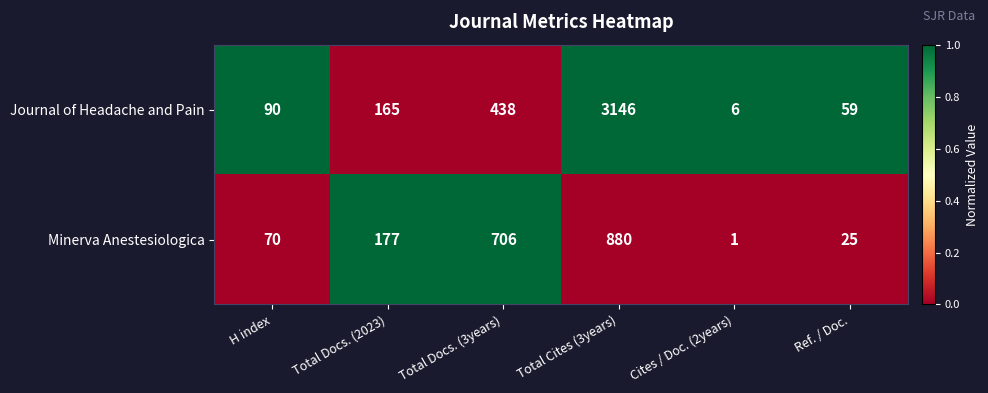

True or false: Journal of Headache and Pain has a value of 8 at Cites / Doc. (2years).

False